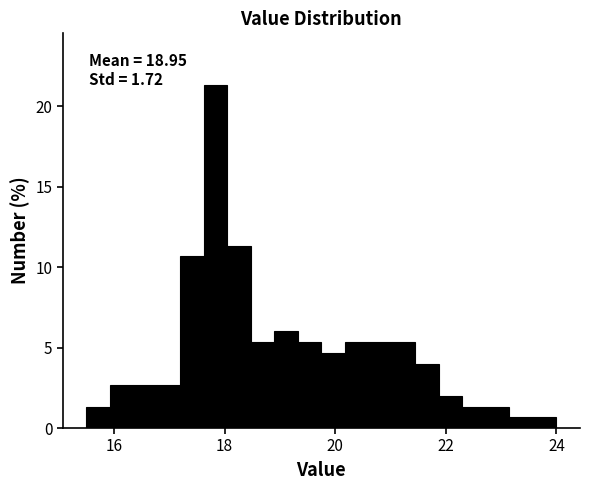

Read against the x-axis, roughly where is the centre of the tallest bar?

17.8